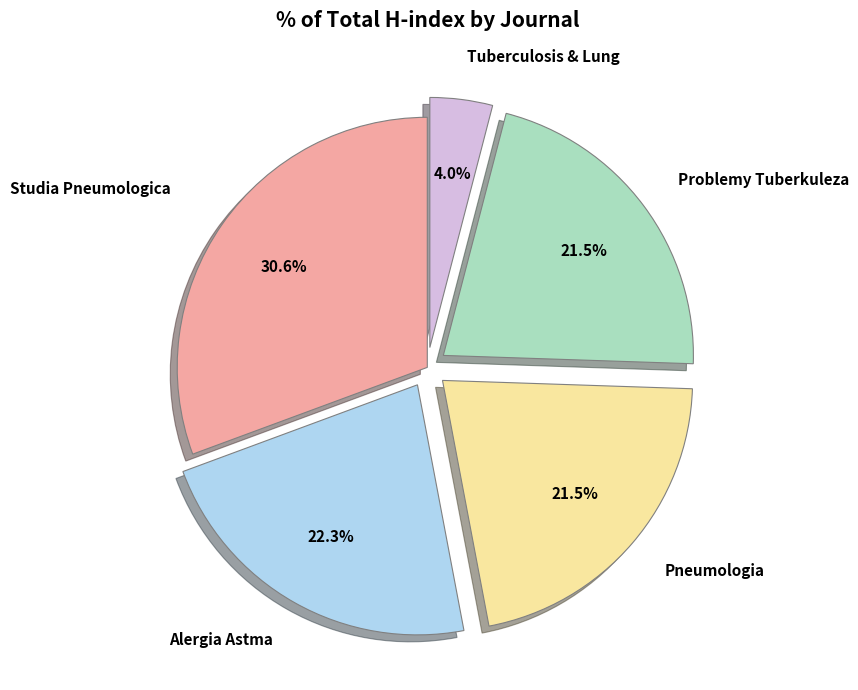

Is there a majority slice in this chart?

No